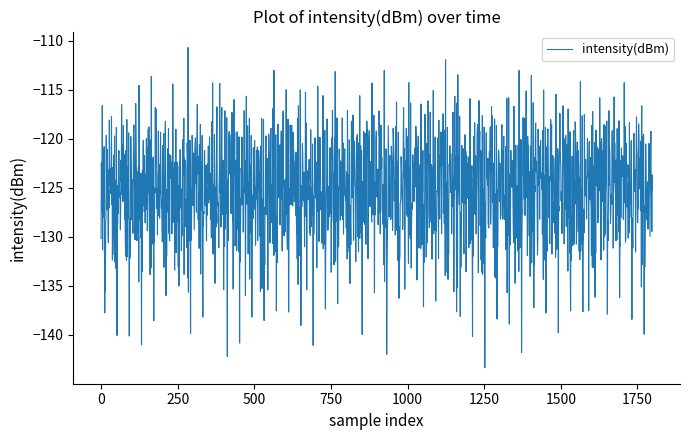

What is the difference between the maximum and minimum values?

32.7